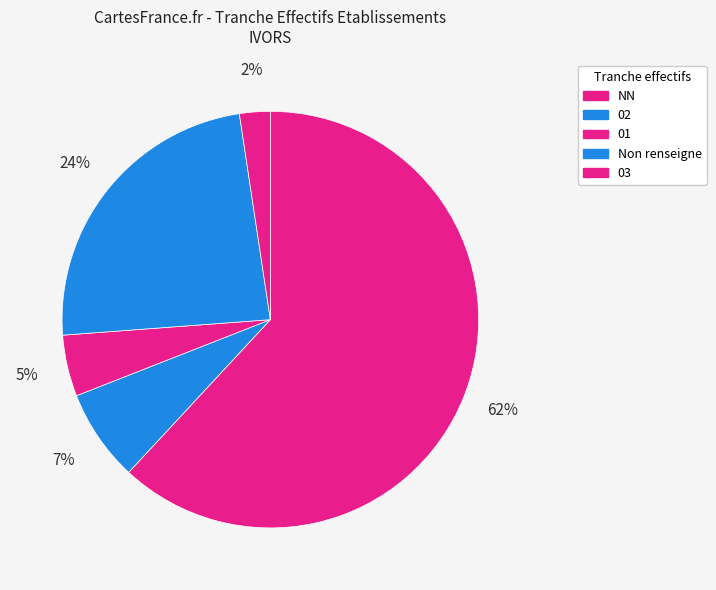

Between 02 and 01, which is larger?

02